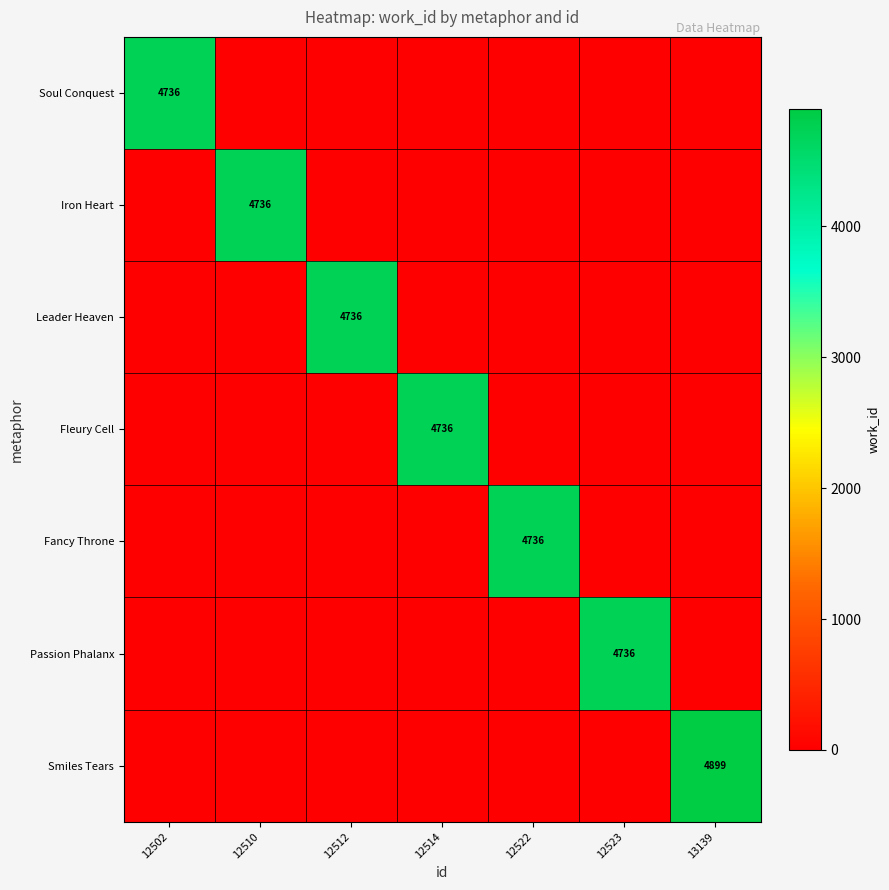

The value of Smiles Tears at 13139 is 2012. True or false?

False